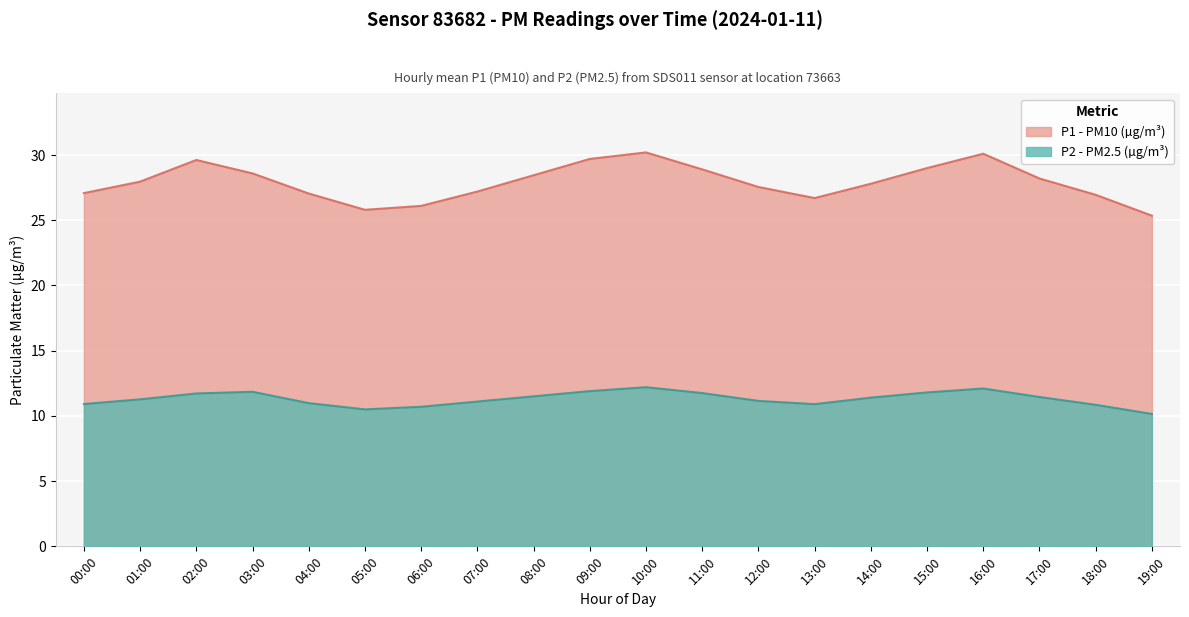

Where is the first local maximum for P1?

02:00